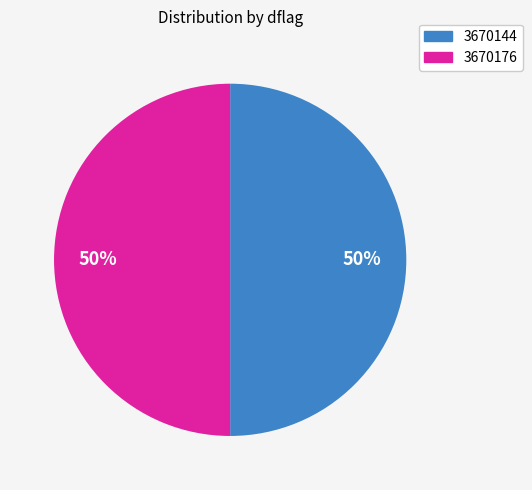

True or false: 3670144 accounts for 50% of the total.

True